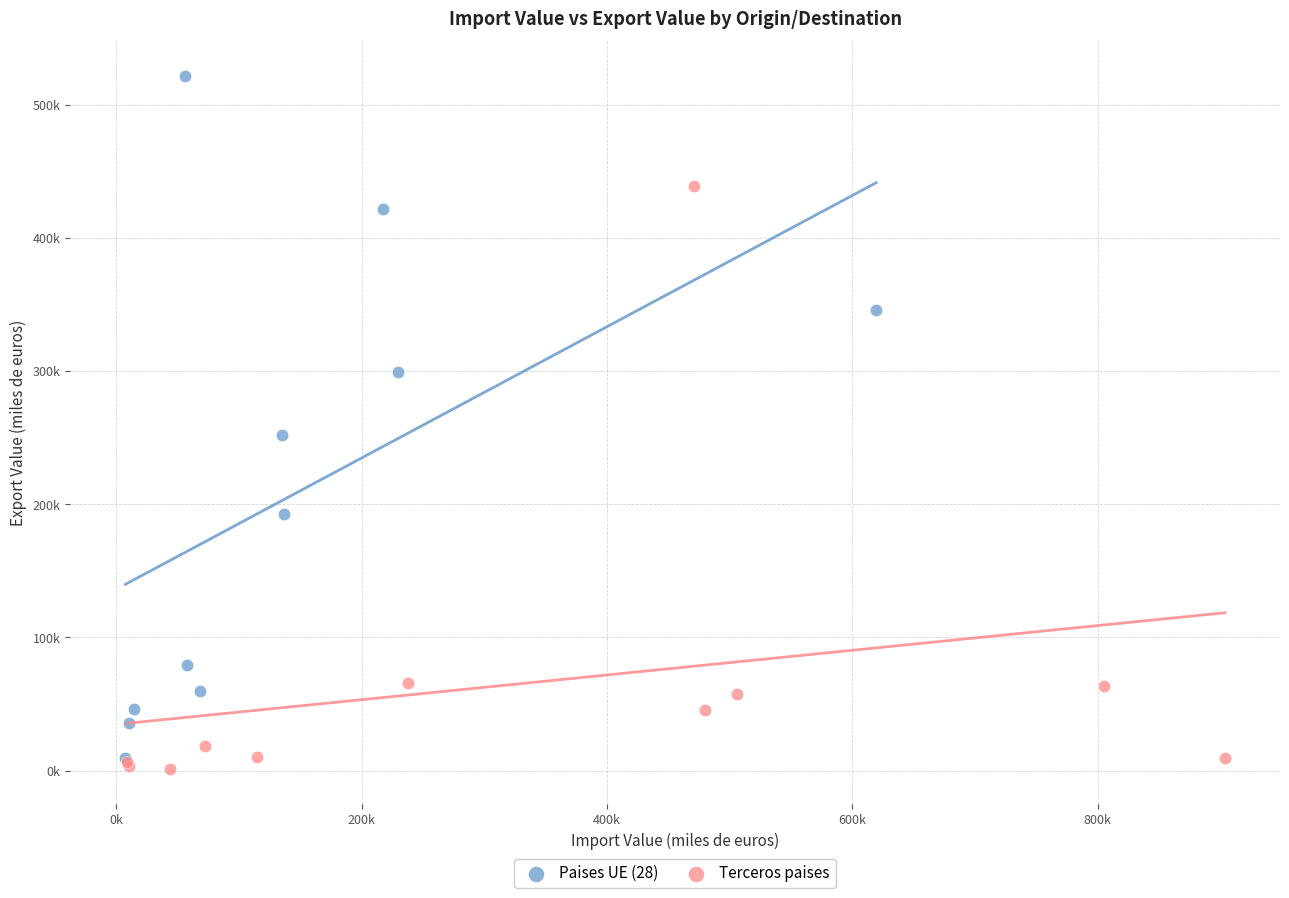

Which series reaches the maximum Y coordinate?

Paises UE (28)